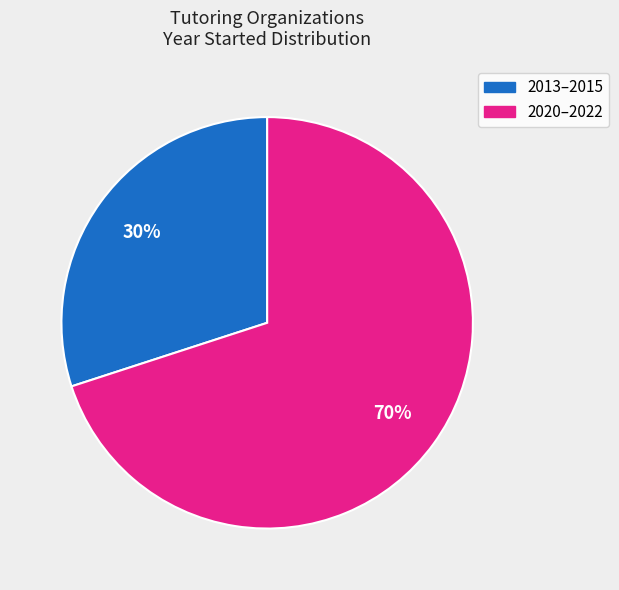

To the nearest percent, what is the average slice percentage?

50%